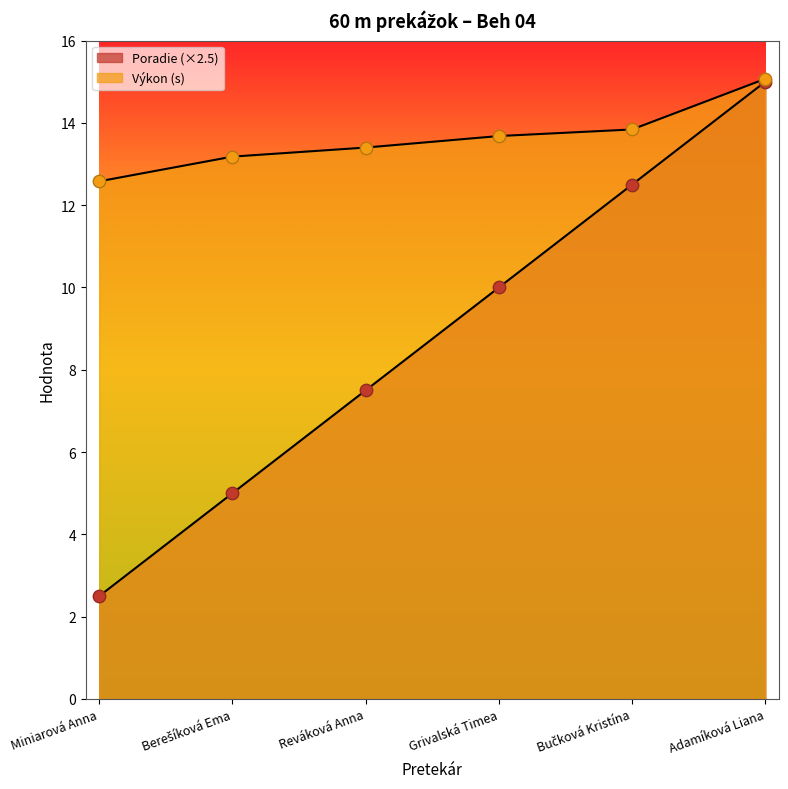

At how many categories does at least one series exceed 5?

6